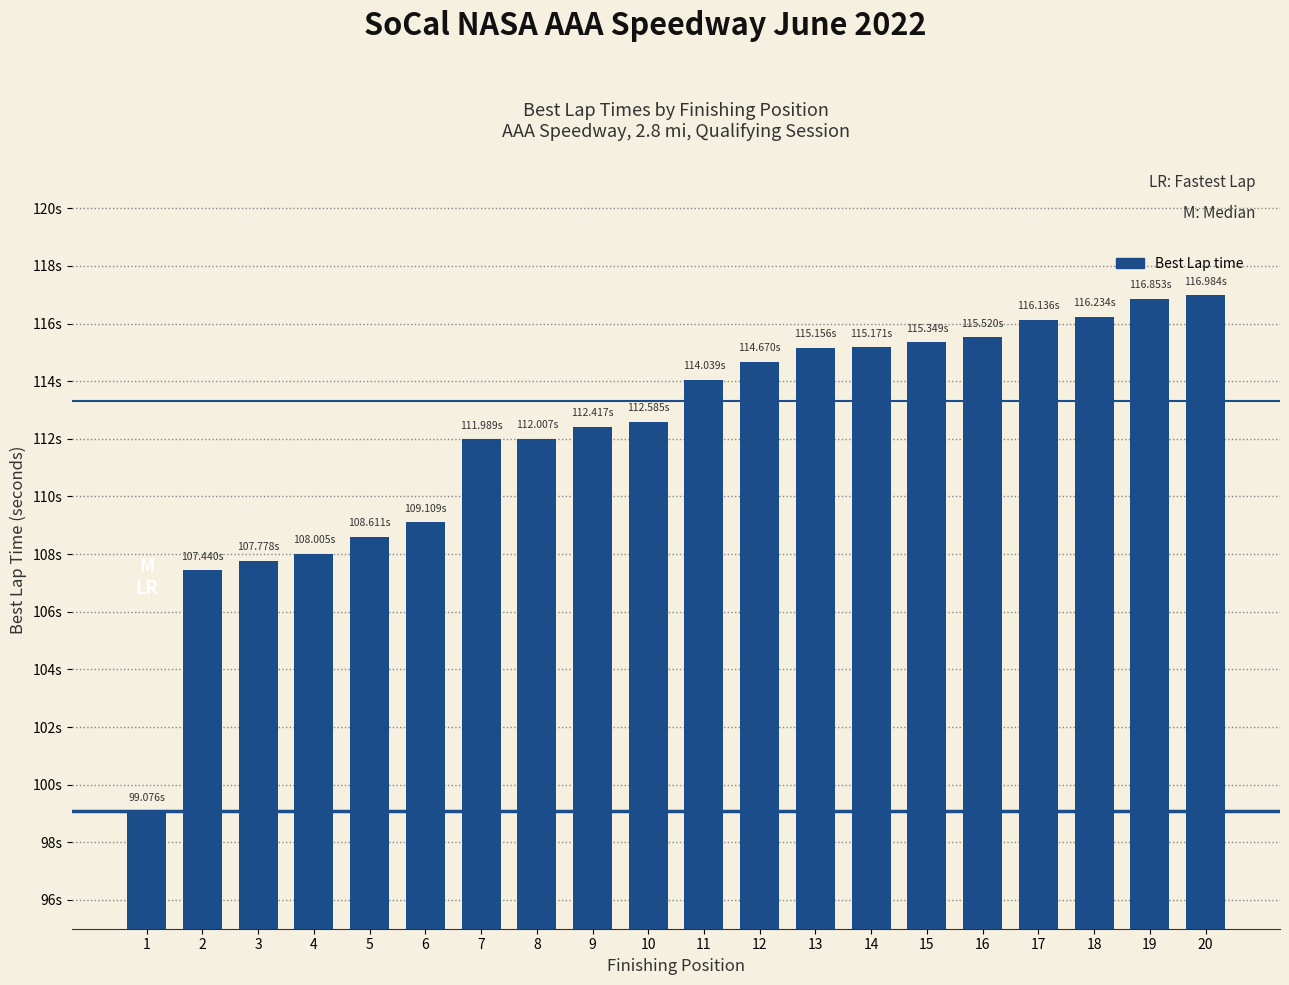

Are the bars horizontal?

No